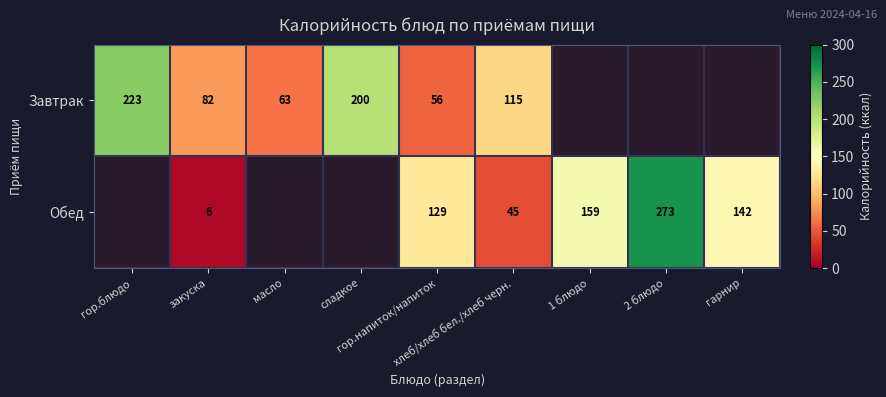

Which series changed the most between гор.блюдо and масло?

Завтрак